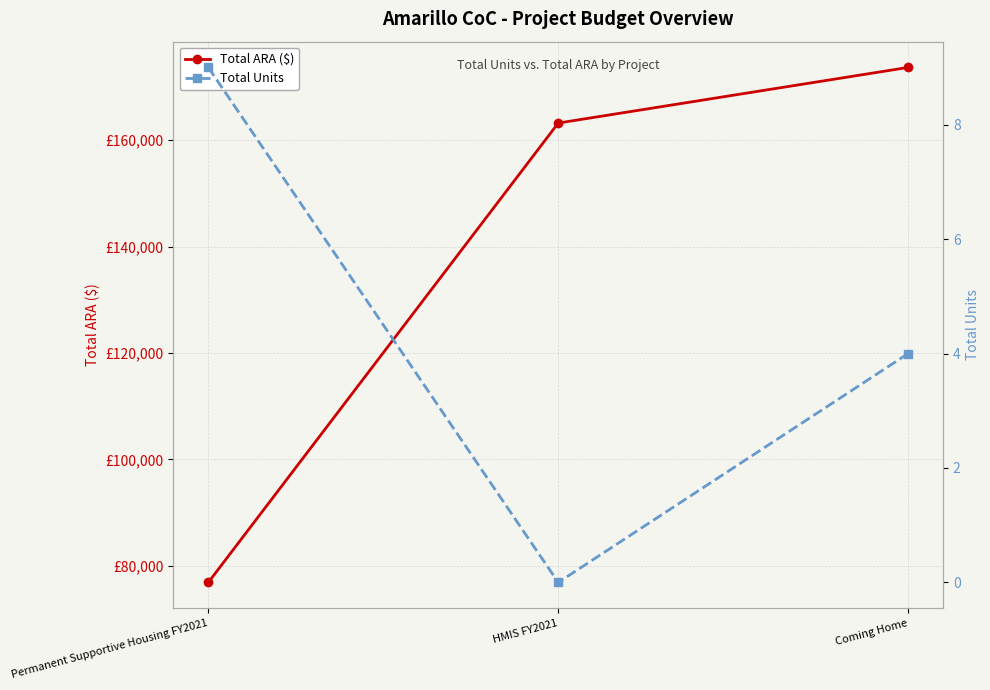

At which category is the sum across all series the highest?

Coming Home